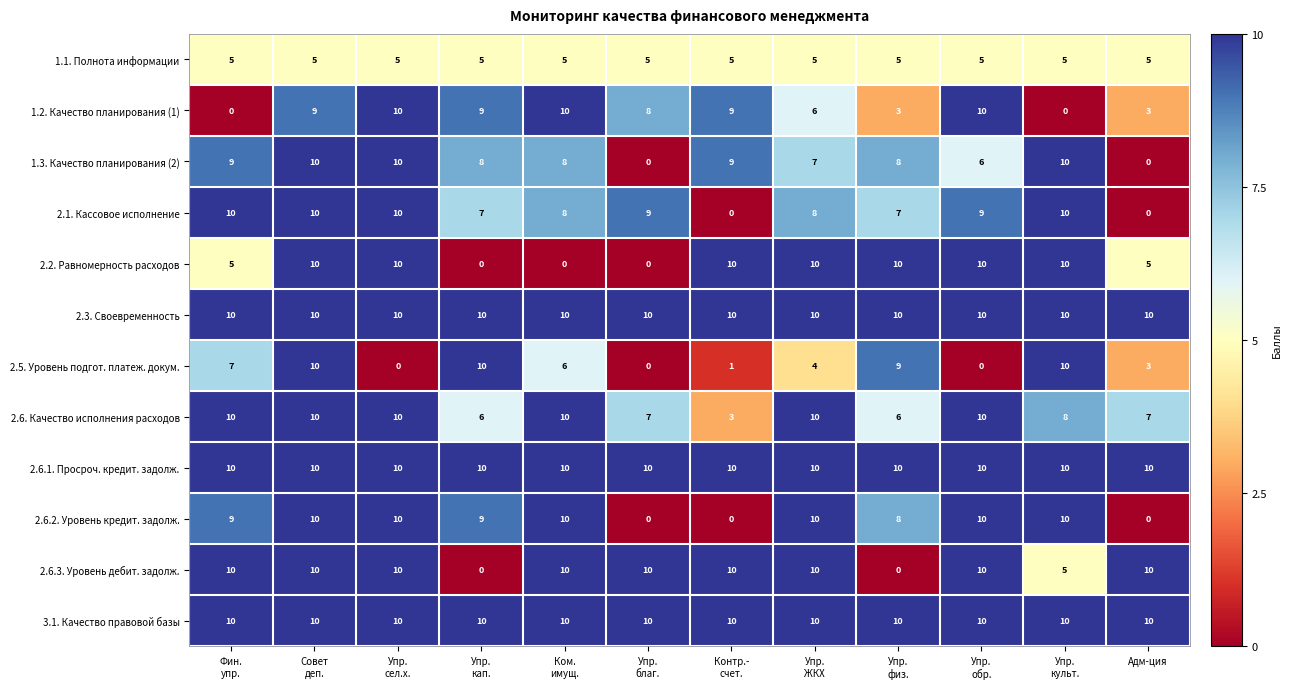

What is the difference between the second highest and second lowest values in the 1.2. Качество планирования (1) series?

10